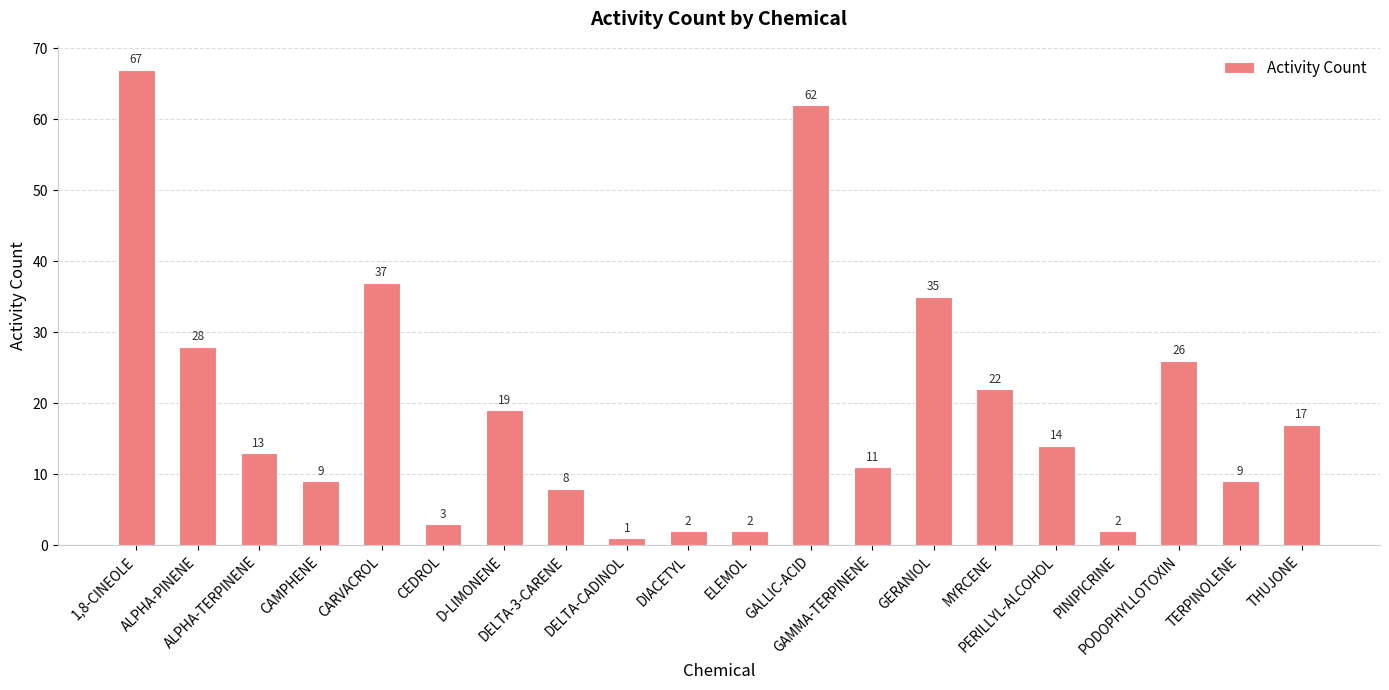

Which label corresponds to the smallest value in the chart?

DELTA-CADINOL